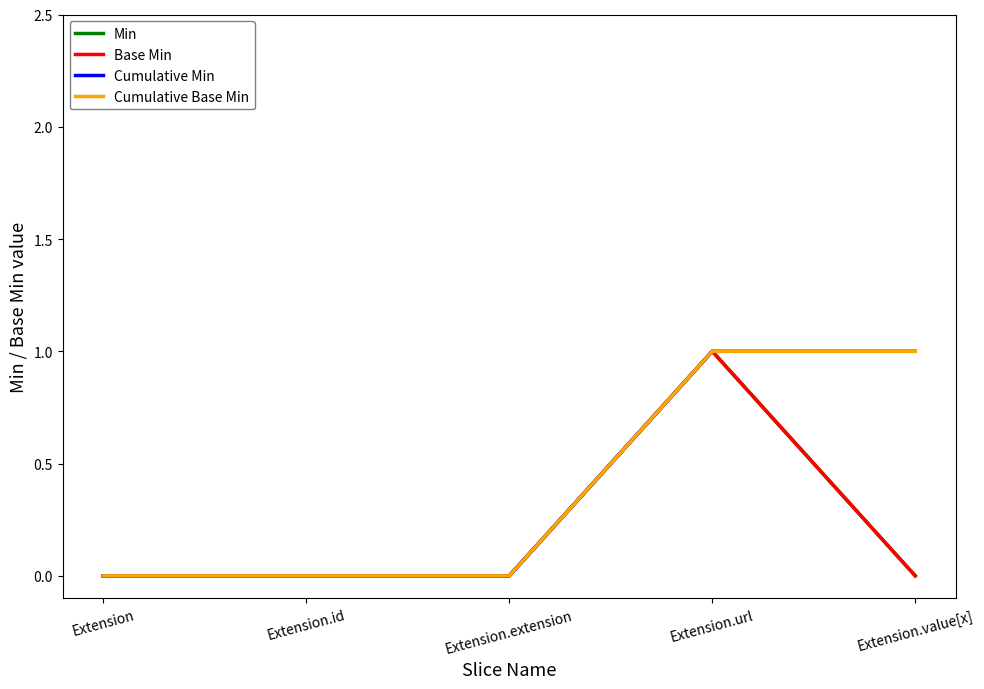

At which label does Base Min reach its peak?

Extension.url